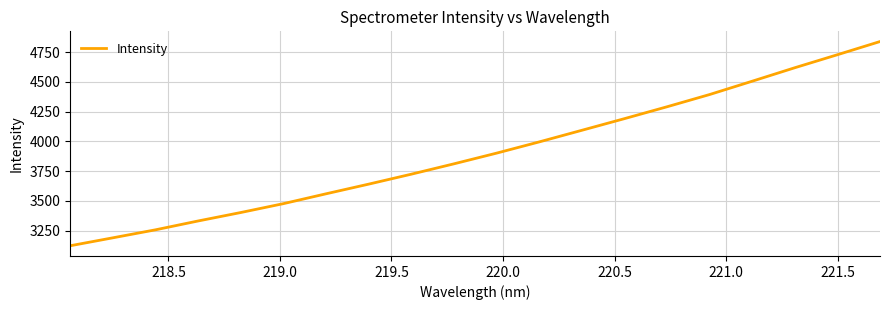

What is the maximum value shown in the chart?

4839.0